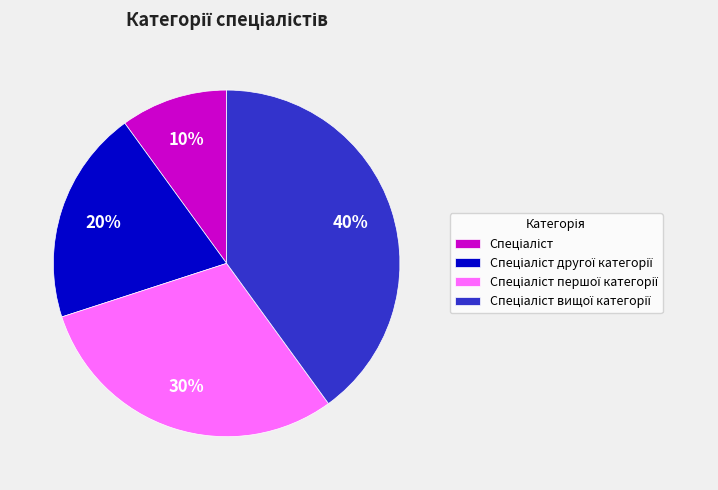

Is there any slice that represents more than half of the pie?

No